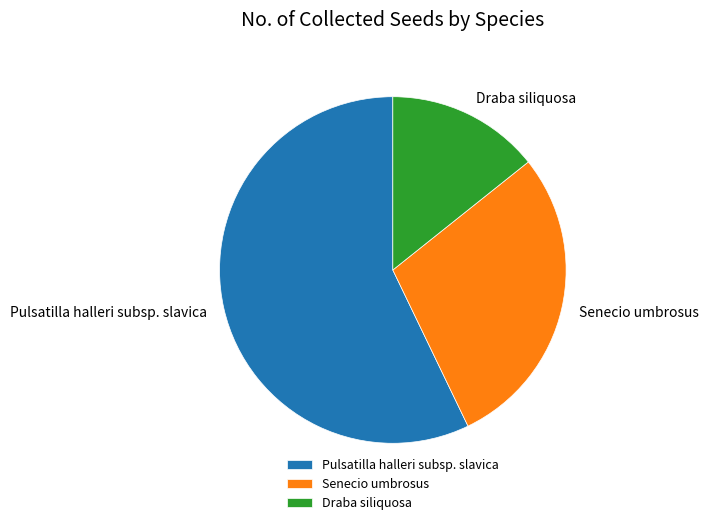

How many slices are in this pie chart?

3